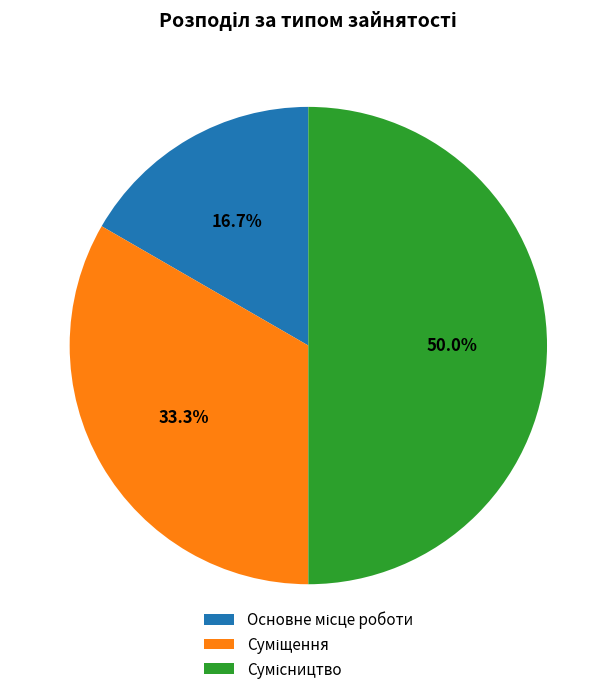

The Сумісництво slice represents 57% of the pie. True or false?

False